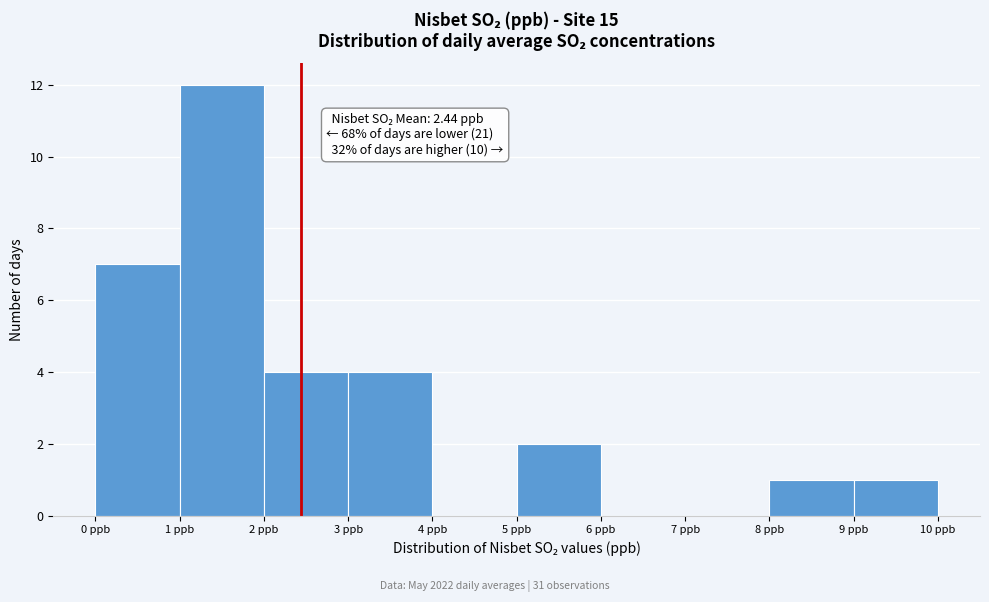

Which range on the x-axis has the tallest bar?

1 to 2